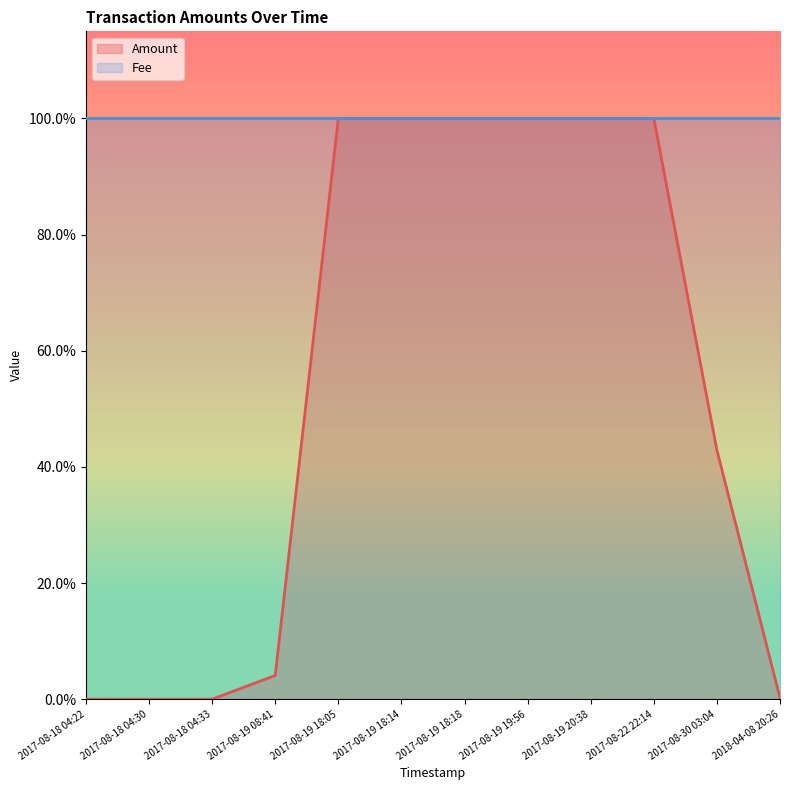

What is the label of the 12th point from the right?

2017-08-18 04:22